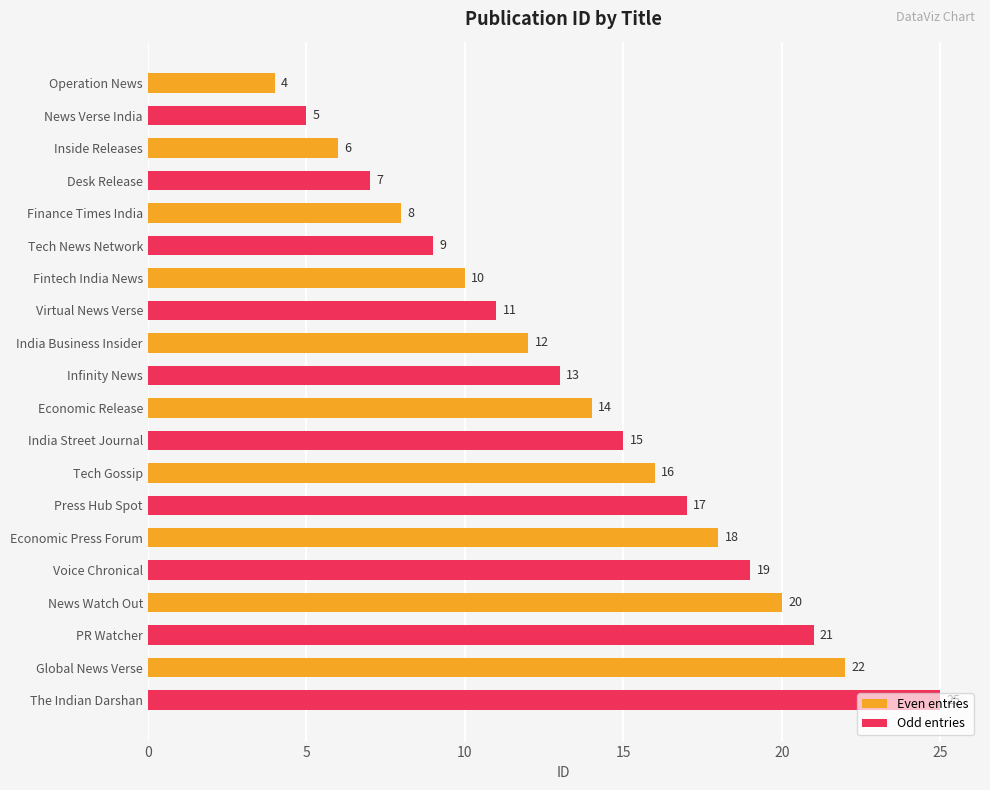

Does the chart contain stacked bars?

No